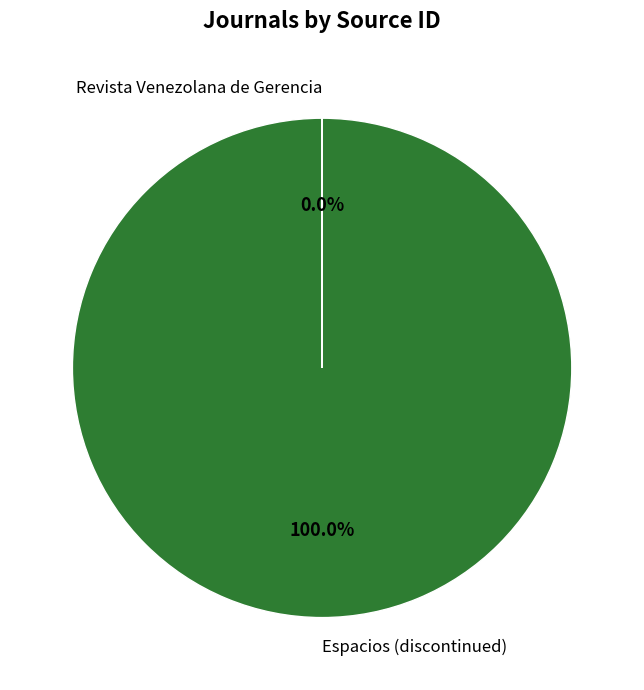

To the nearest percent, what is the average slice percentage?

50%